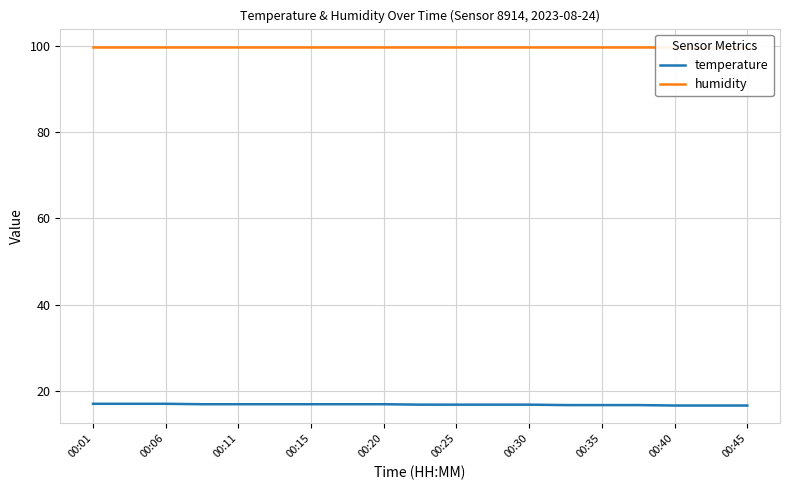

What are all the series names shown in the legend?

temperature, humidity